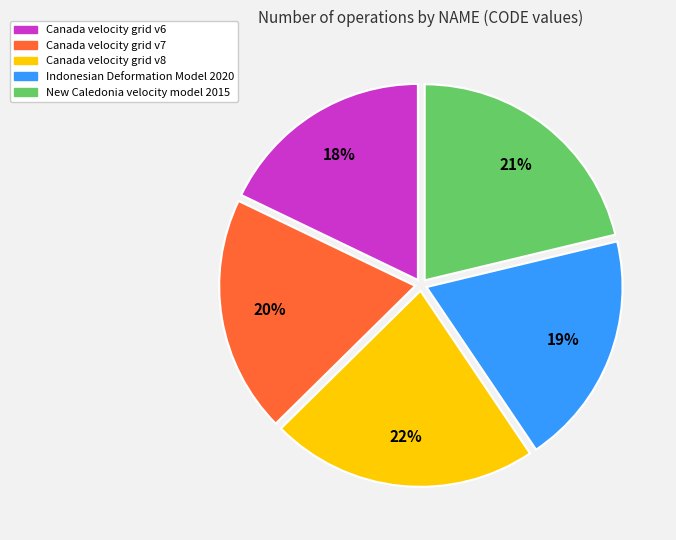

Is Indonesian Deformation Model 2020 the majority of the pie?

No